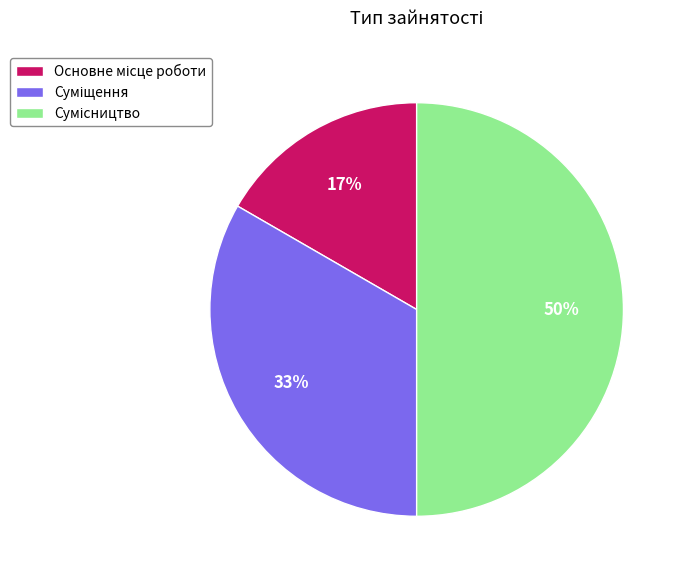

To the nearest percent, what is the average slice percentage?

33%